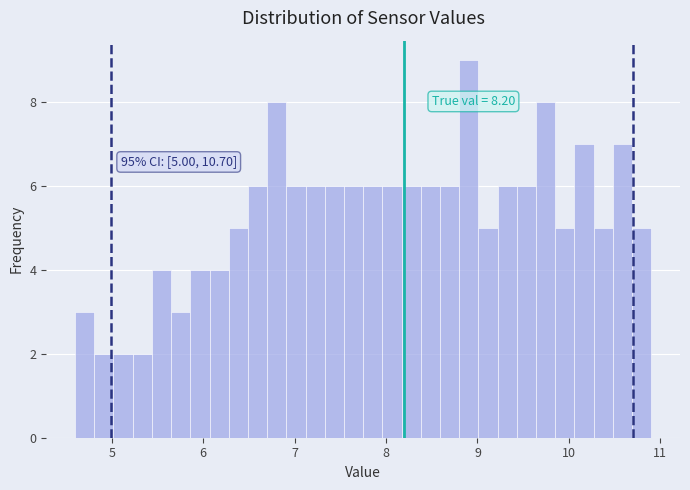

Read against the x-axis, roughly where is the centre of the tallest bar?

8.9